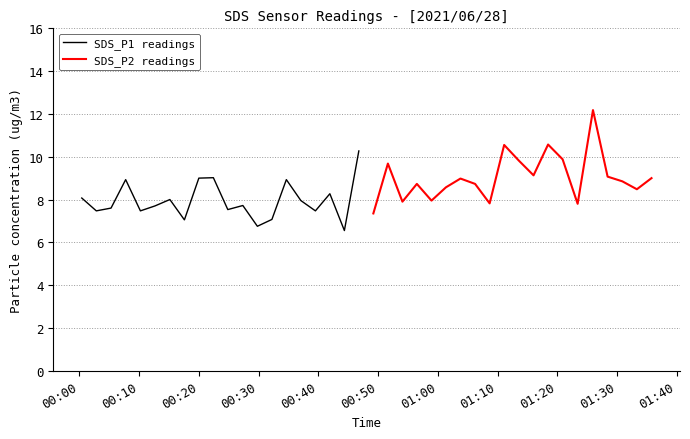

What is the difference between the maximum and minimum values in the SDS_P2 readings series?

4.8